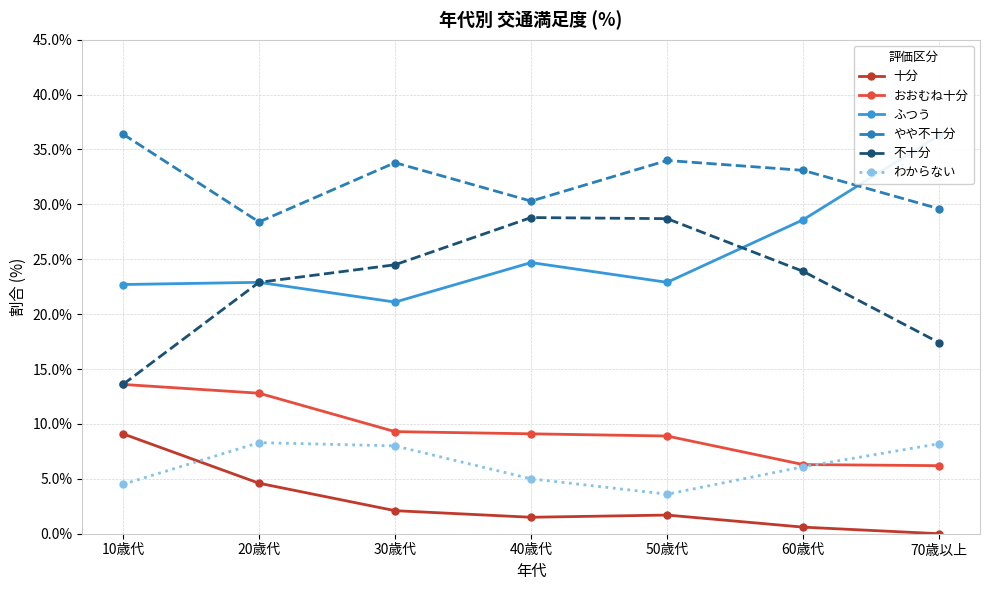

What are all the series names shown in the legend?

十分, おおむね十分, ふつう, やや不十分, 不十分, わからない